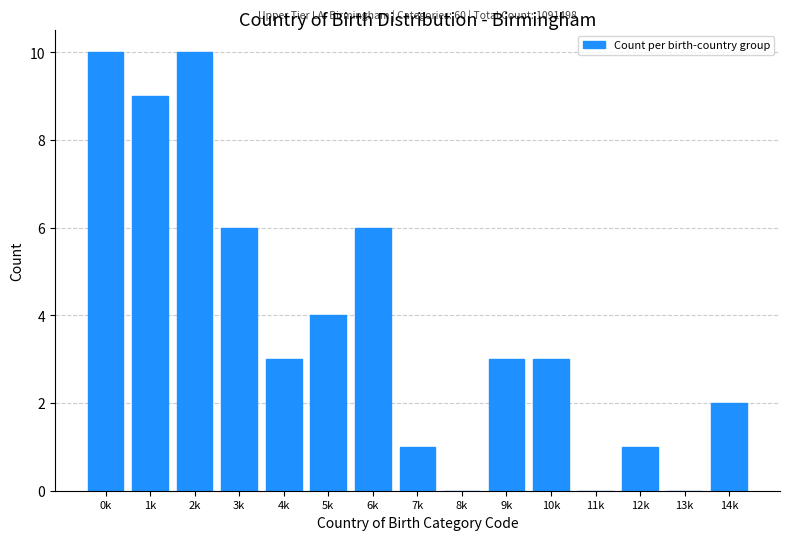

Reading left to right, transcribe all the data shown in this chart.

0k=10	1k=9	2k=10	3k=6	4k=3	5k=4	6k=6	7k=1	8k=0	9k=3	10k=3	11k=0	12k=1	13k=0	14k=2